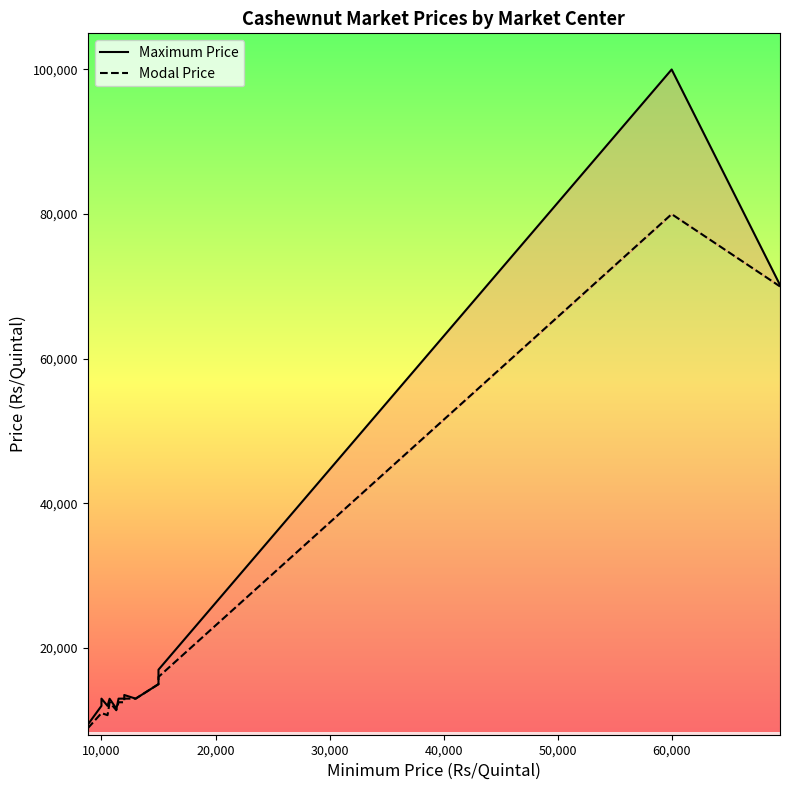

Is it true that Maximum Price equals 8950 at Tuni?

False